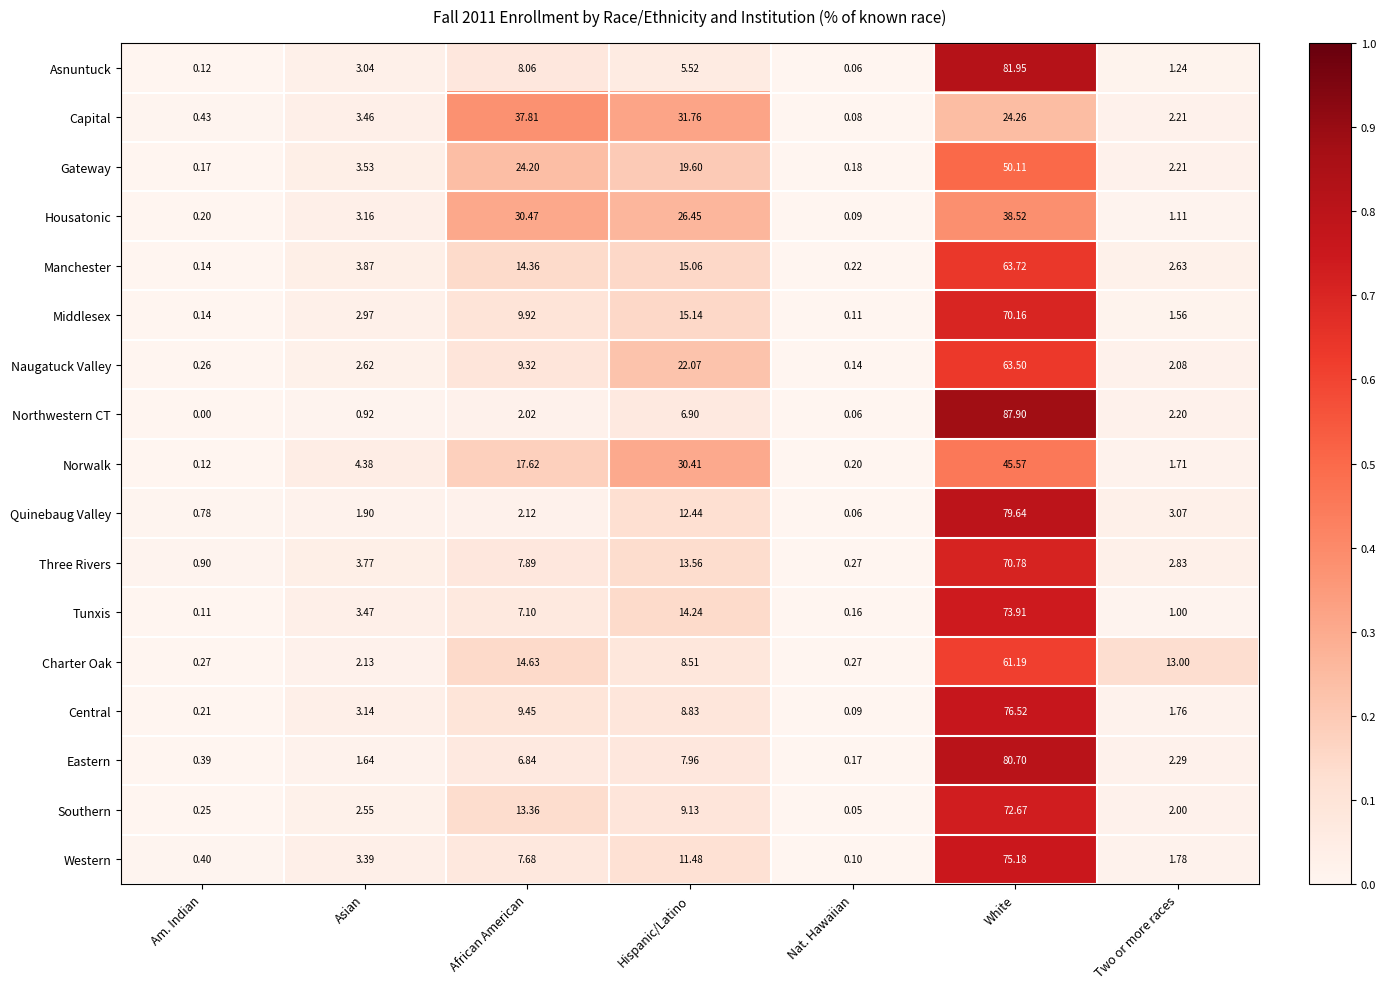

Rank the categories by Capital value from lowest to highest.

Nat. Hawaiian, Am. Indian, Two or more races, Asian, White, Hispanic/Latino, African American